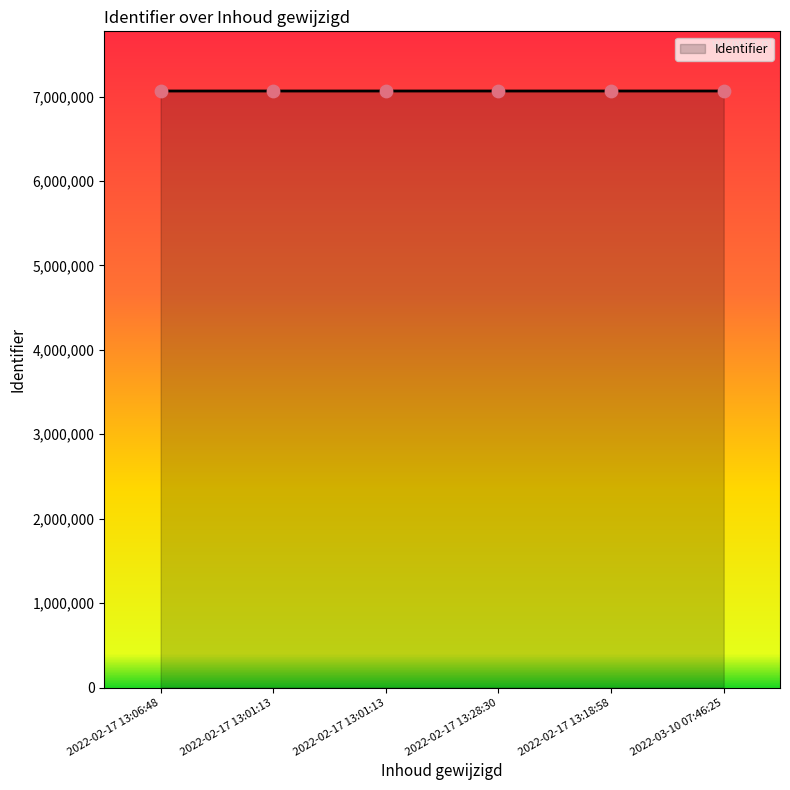

Approximately how many times larger is the value at 2022-02-17 13:01:13 compared to 2022-02-17 13:01:13?

1.0